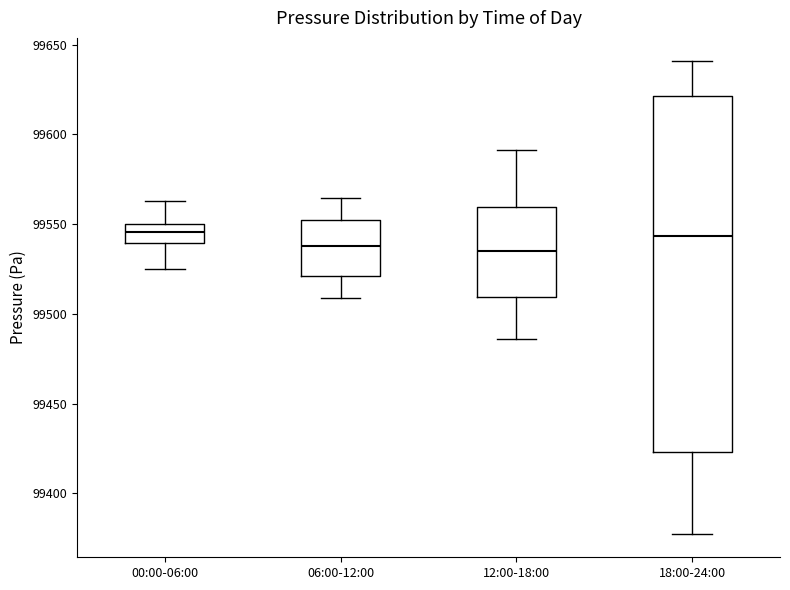

Reading left to right, read every box against the y-axis: the position of its median line, the range the box covers, and the ends of its whiskers. The values are not printed on the chart, so give them approximately, as read against the axis.

00:00-06:00: median 99545, box 99540 to 99550, whiskers 99525 to 99565
06:00-12:00: median 99540, box 99520 to 99550, whiskers 99510 to 99565
12:00-18:00: median 99535, box 99510 to 99560, whiskers 99485 to 99590
18:00-24:00: median 99545, box 99425 to 99620, whiskers 99380 to 99640